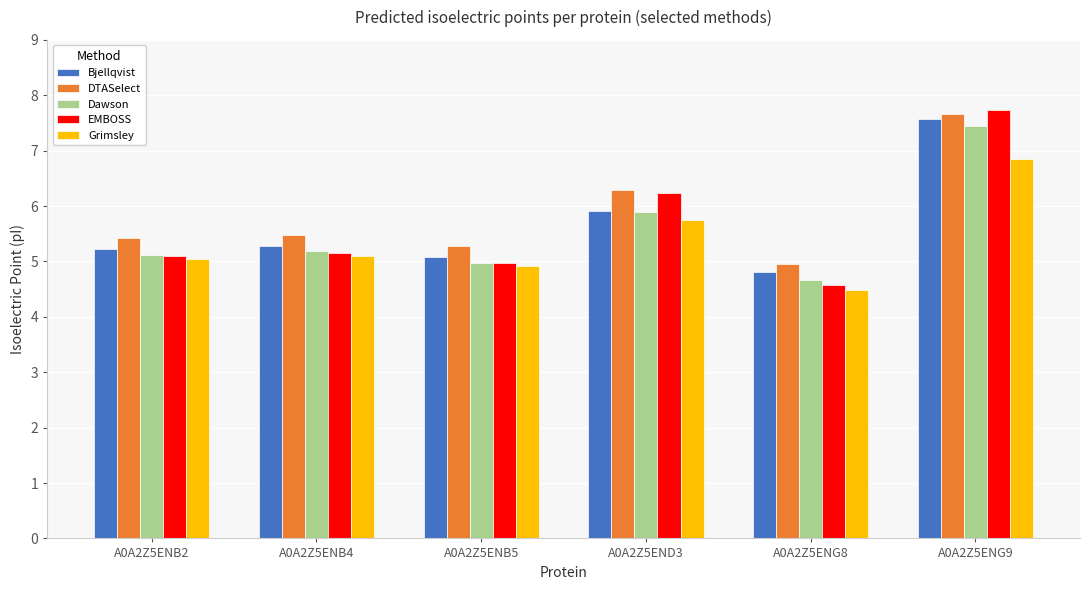

How many data points in Bjellqvist are less than 5?

1